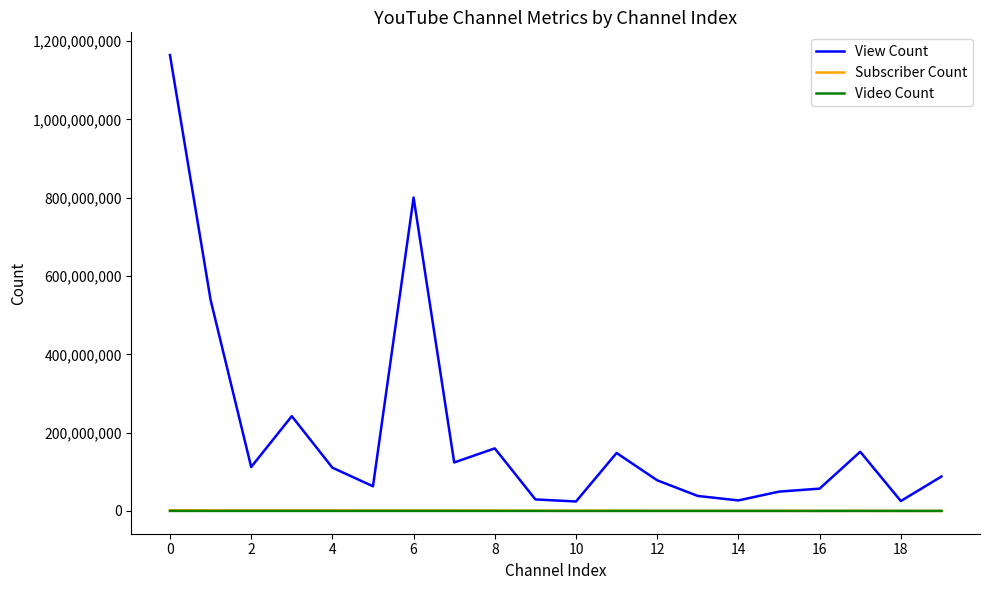

Which series has the largest range (max minus min)?

View Count